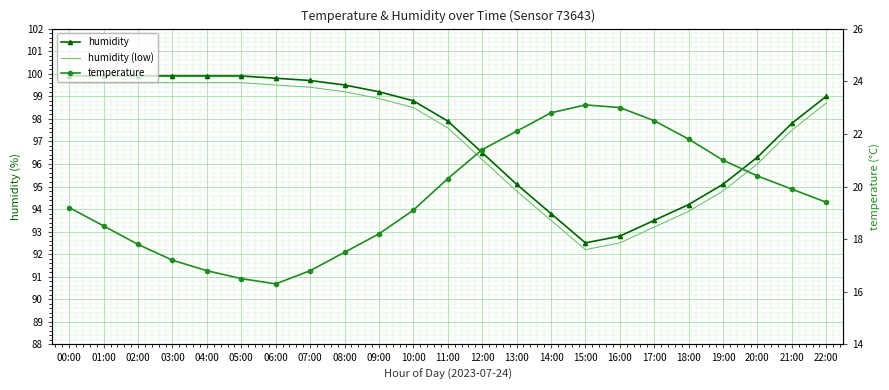

What is the difference between the highest and lowest values at 09:00?

81.0